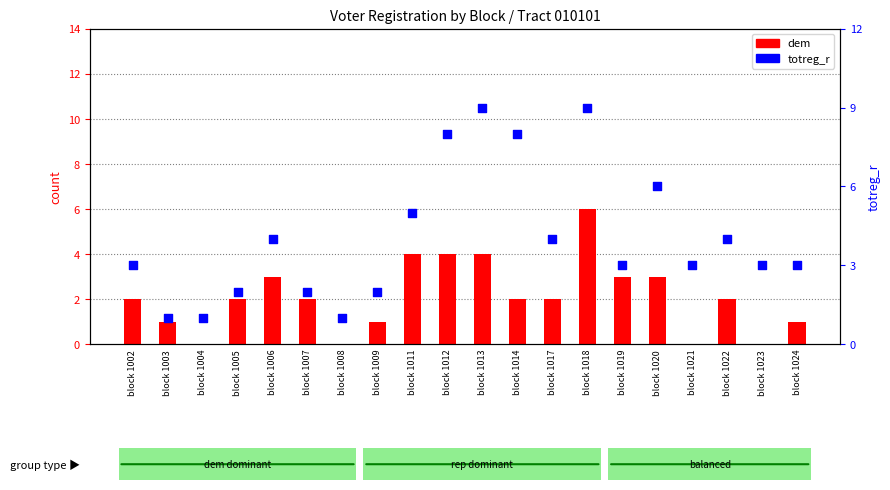

What is the total value across all series at block 1024?

4